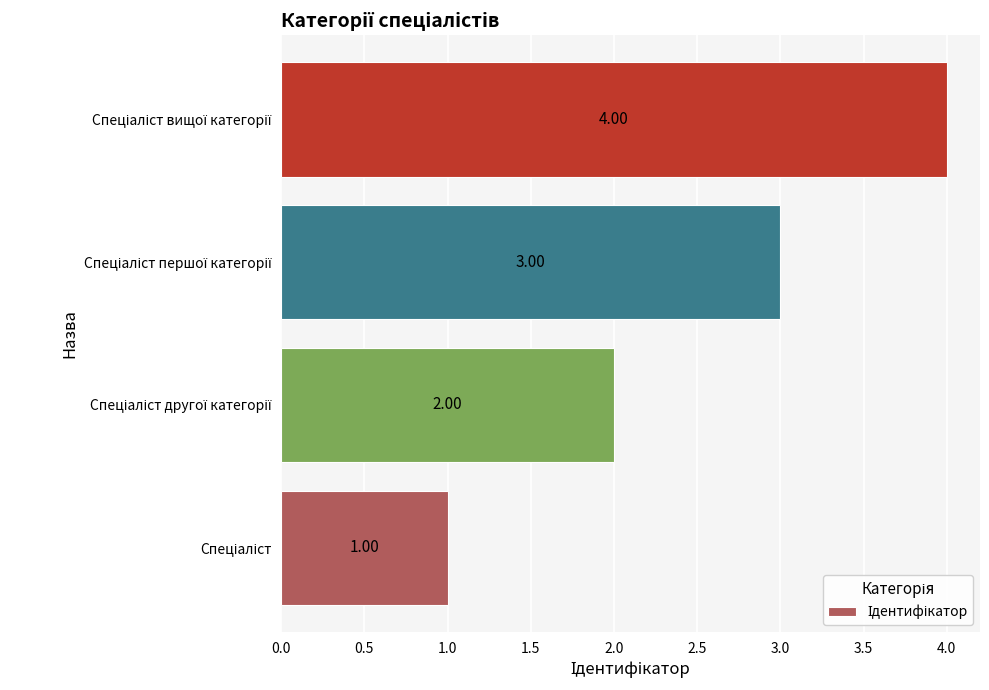

How many bars are there in total?

4